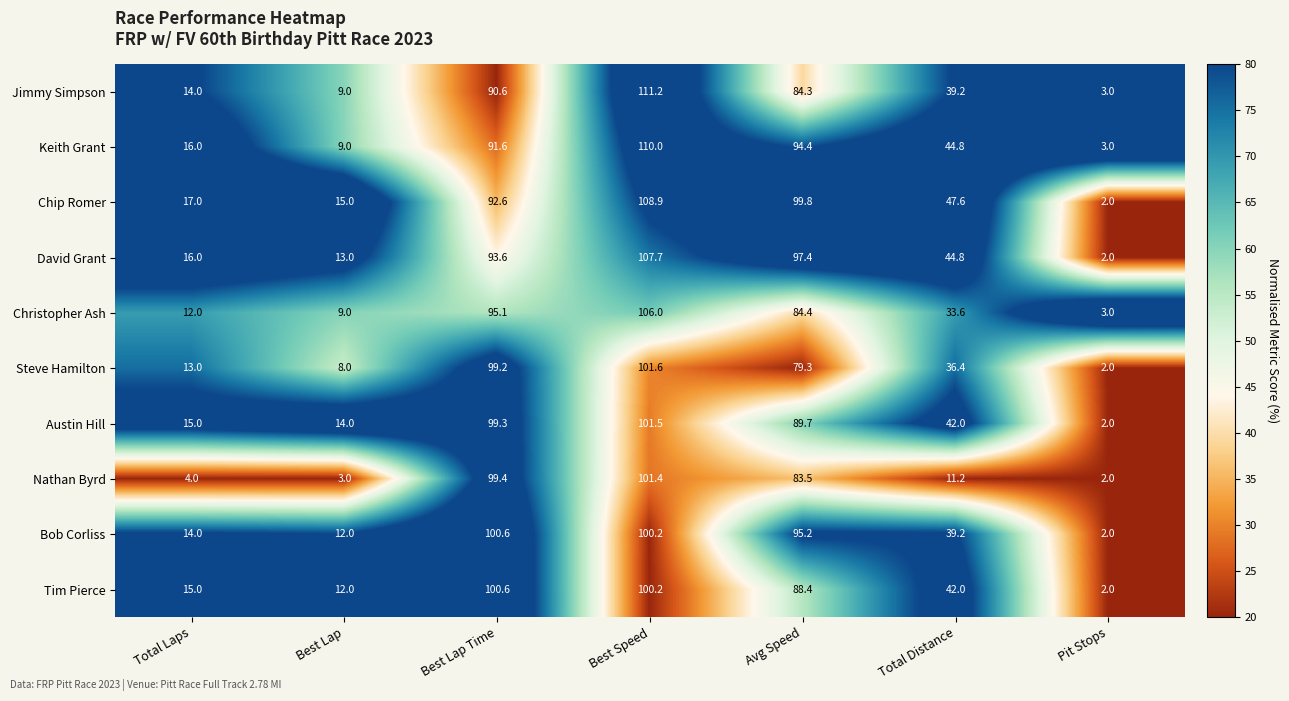

How many data points does each series have?

7